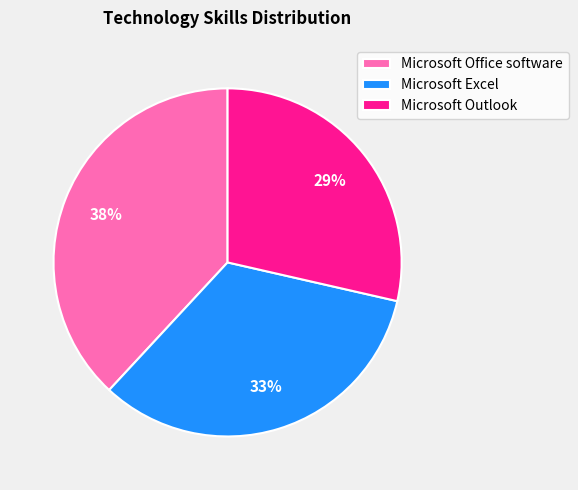

Between Microsoft Excel and Microsoft Office software, which is larger?

Microsoft Office software